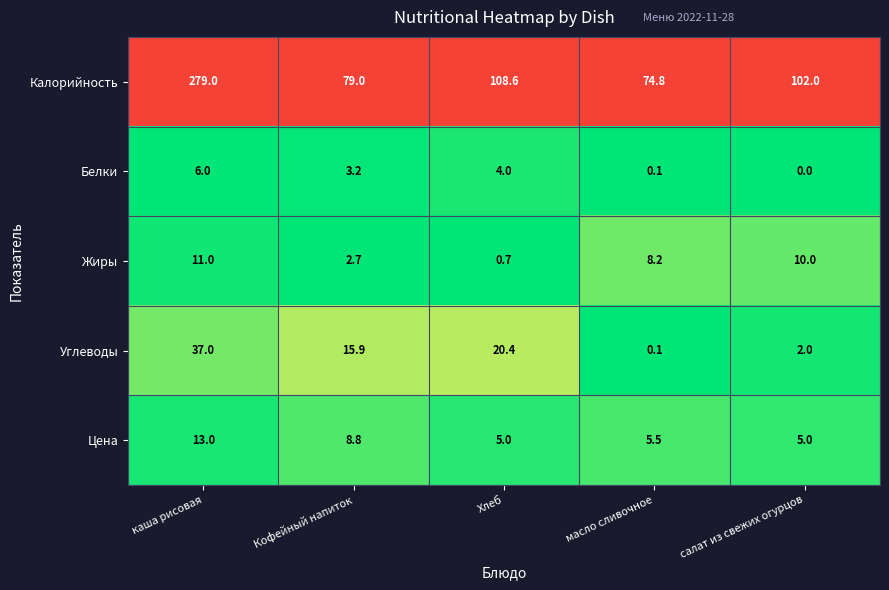

Where is Жиры nearest to the value 5?

Кофейный напиток